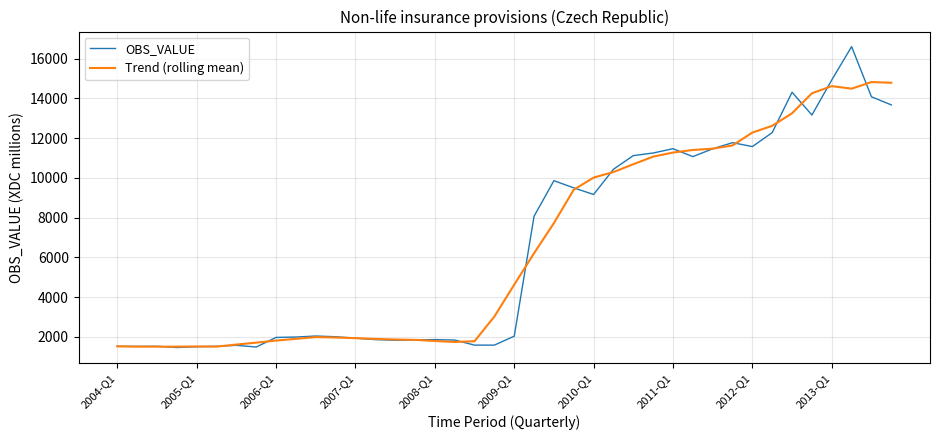

What is the highest value of the Trend (rolling mean) series?

14820.0